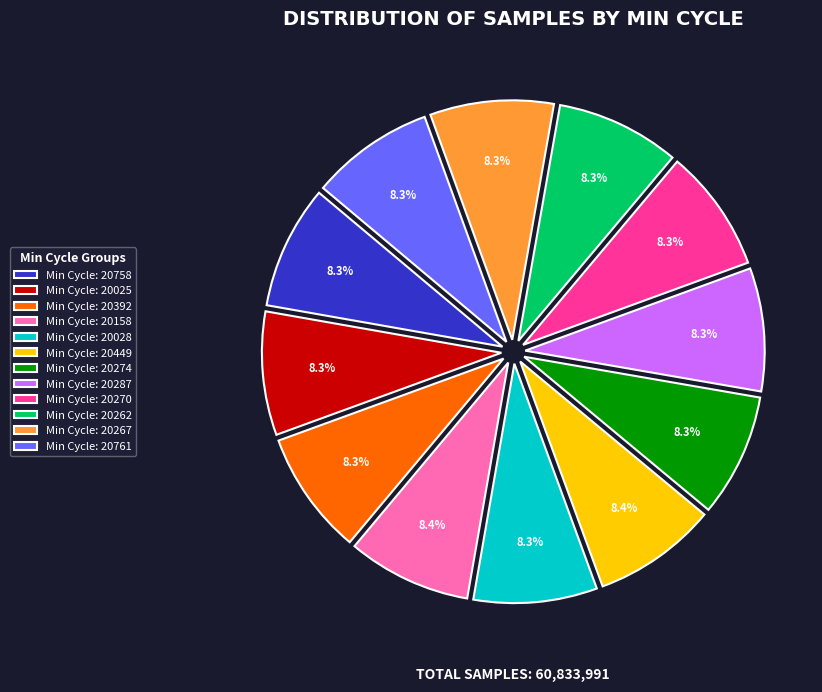

Does Min Cycle: 20758 account for over 50% of the chart?

No